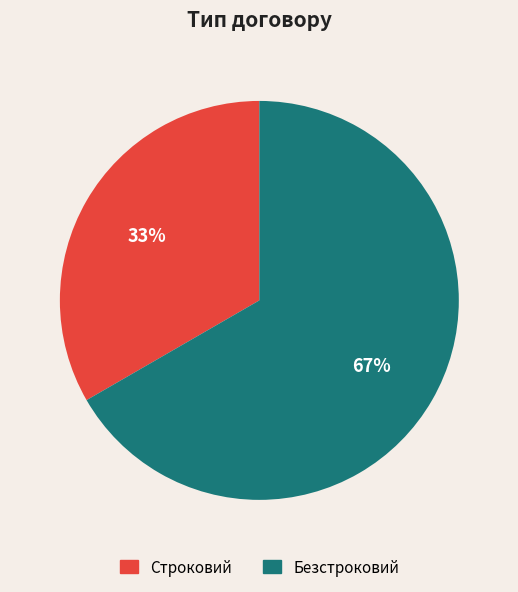

Which category has the smallest portion of the pie?

Строковий